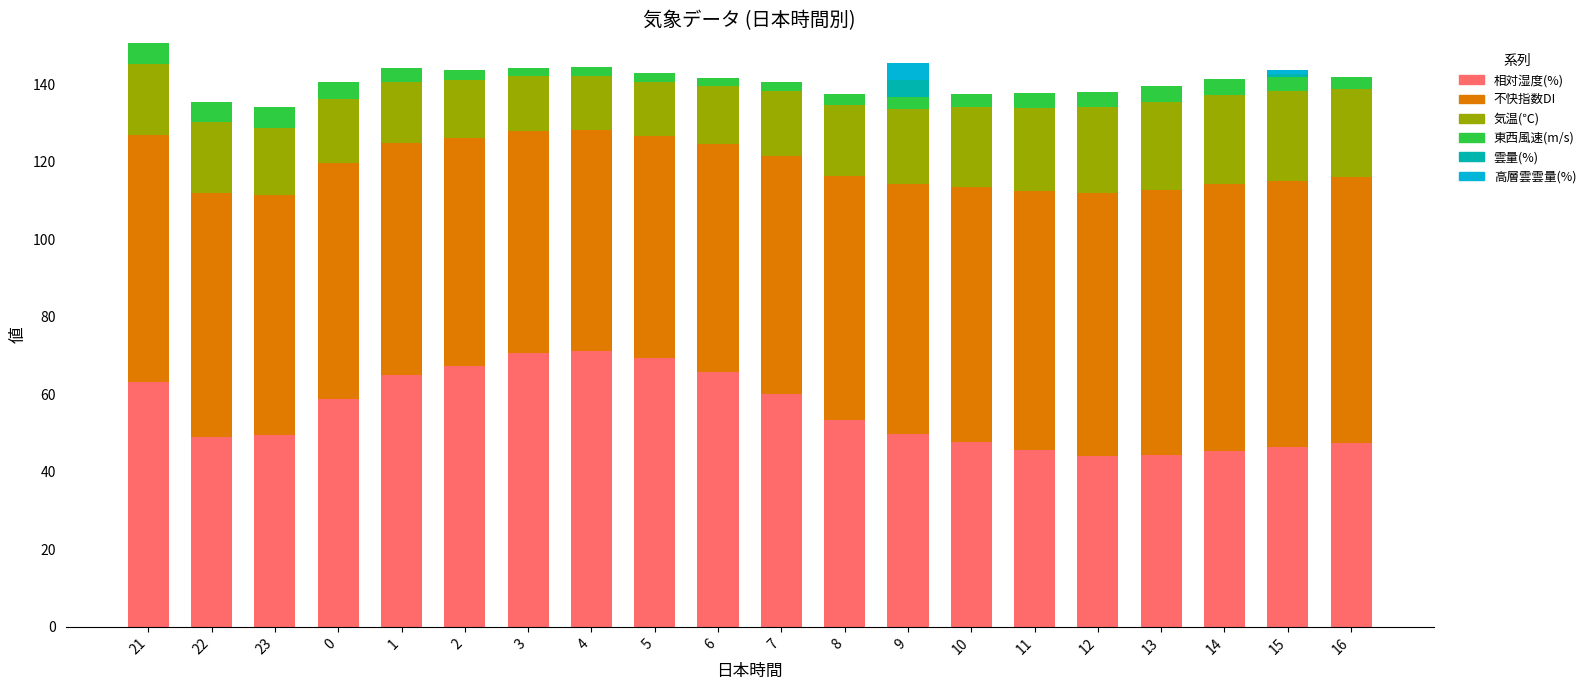

What is the total value across all series at 1?

144.3